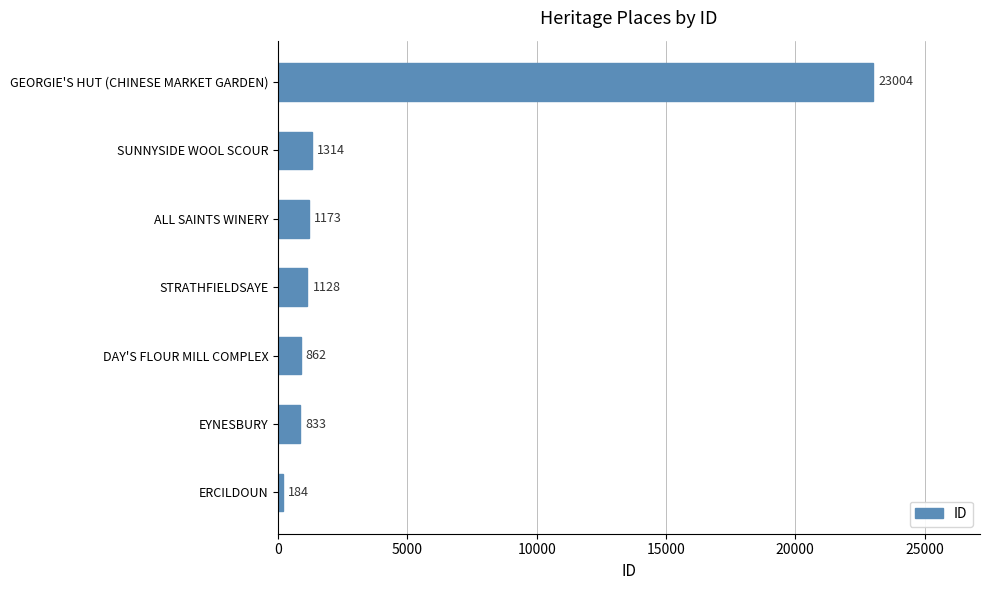

How many bars are there in total?

7